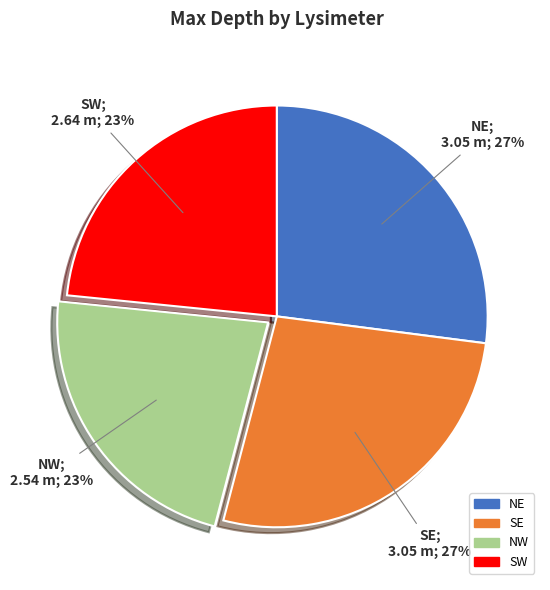

Between SW and NE, which is larger?

NE